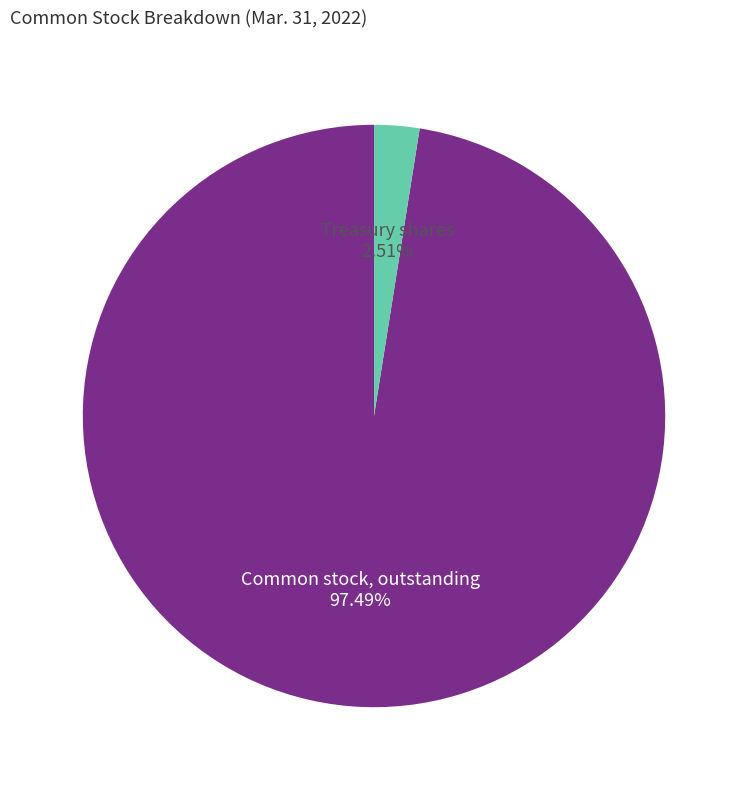

Does any single category account for the majority?

Yes